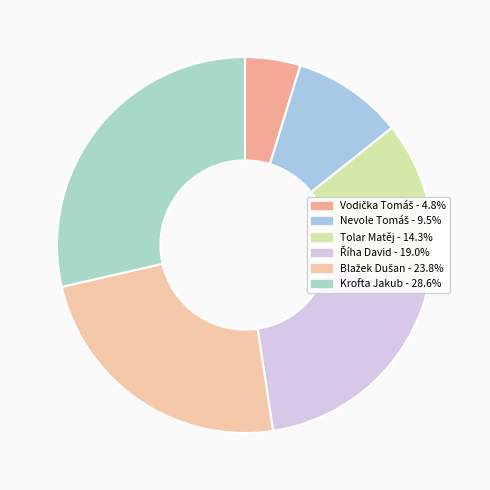

What is the largest slice in the pie chart?

Krofta Jakub